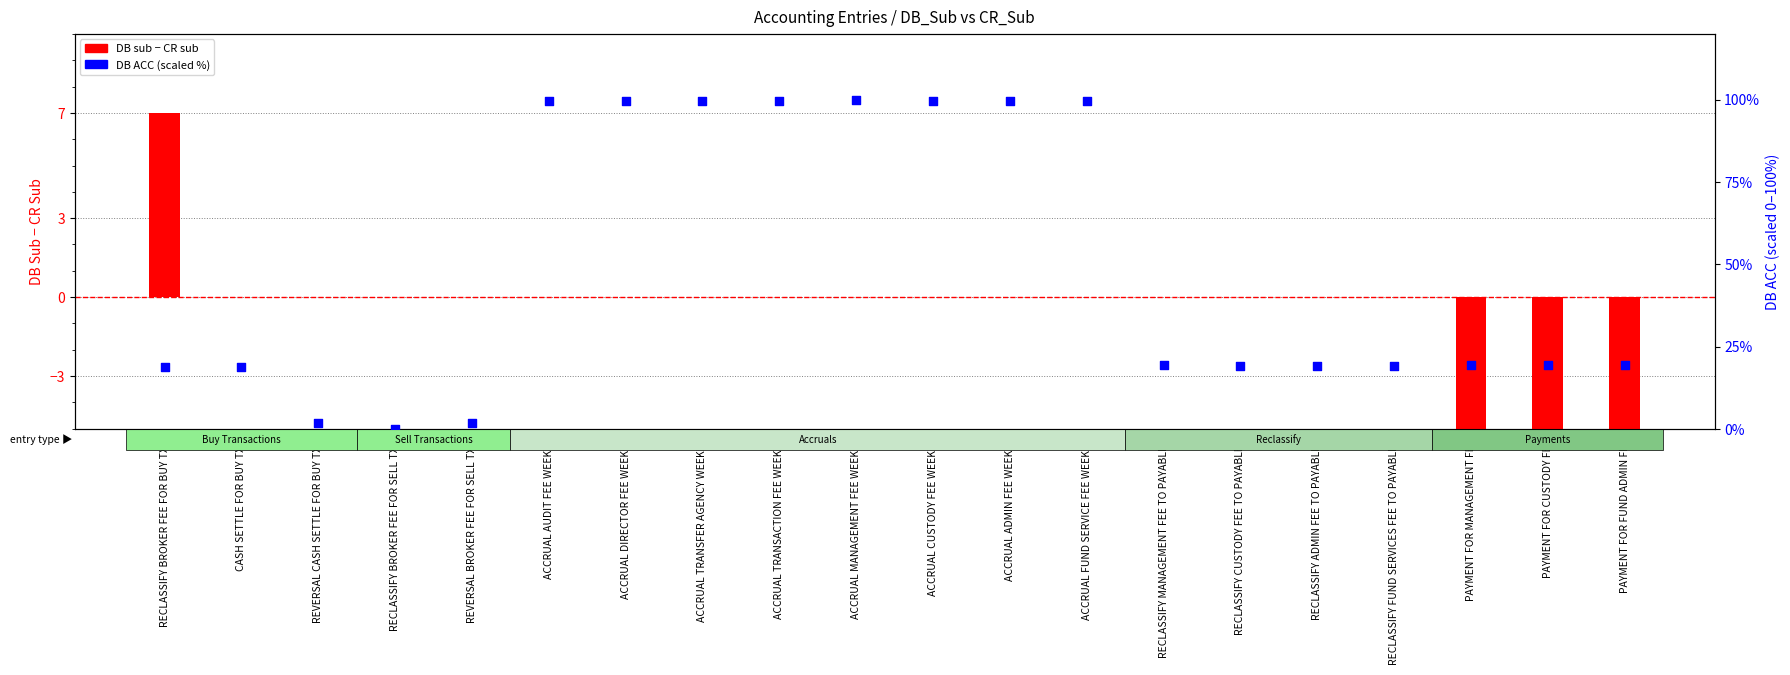

Which series has the largest total across all categories?

DB ACC (scaled %)